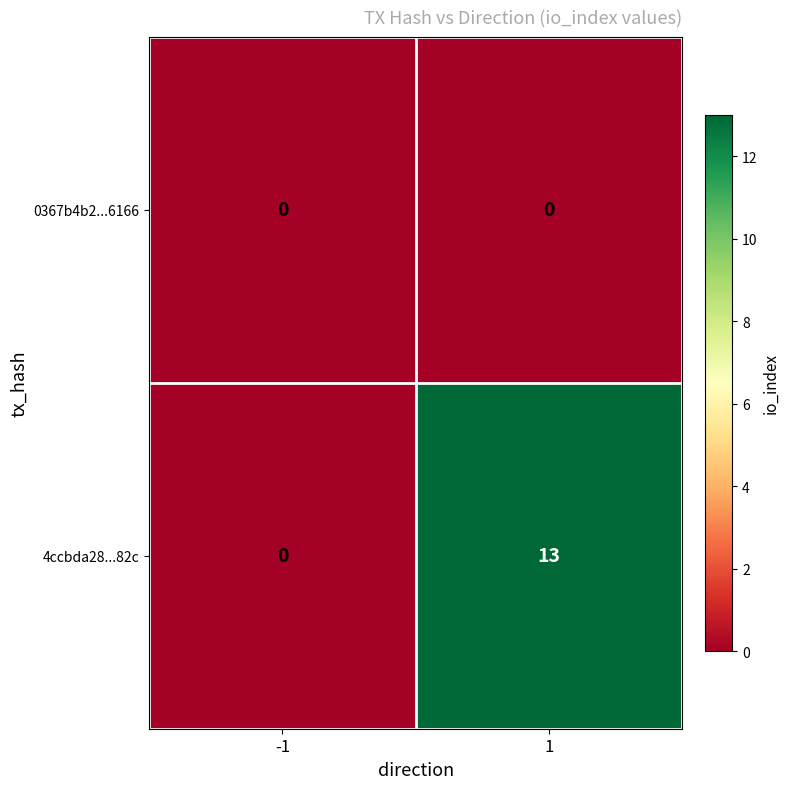

Reading left to right, extract all data points from this chart.

0367b4b2...6166: -1=0	1=0
4ccbda28...82c: -1=0	1=13